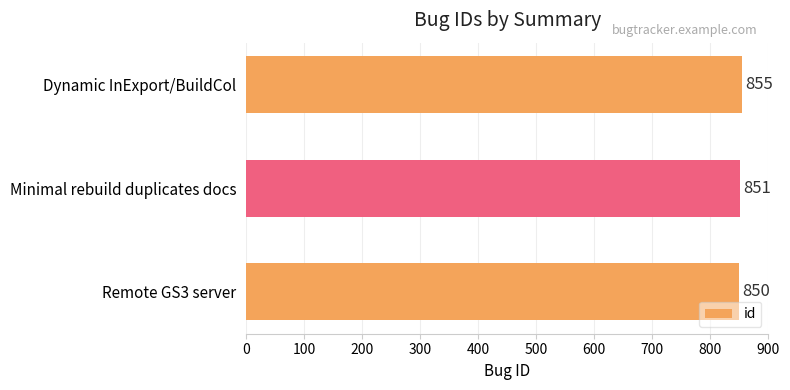

Reading top to bottom, transcribe all the data shown in this chart.

855	851	850